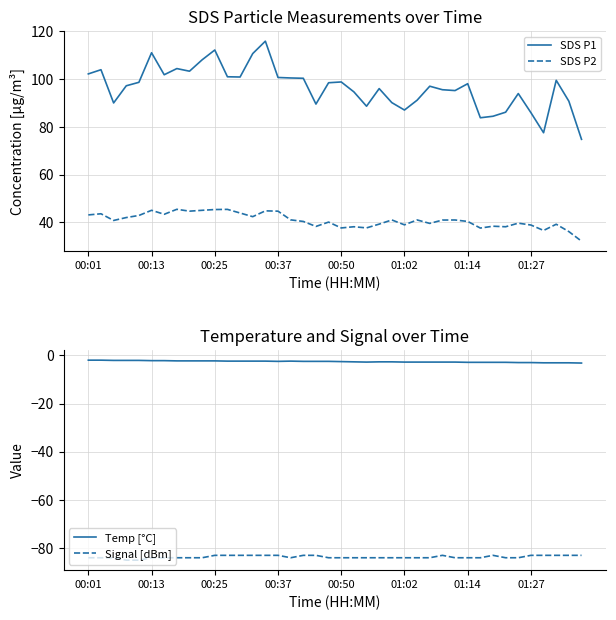

What is the difference between the maximum and minimum values in the Signal [dBm] series?

2.0